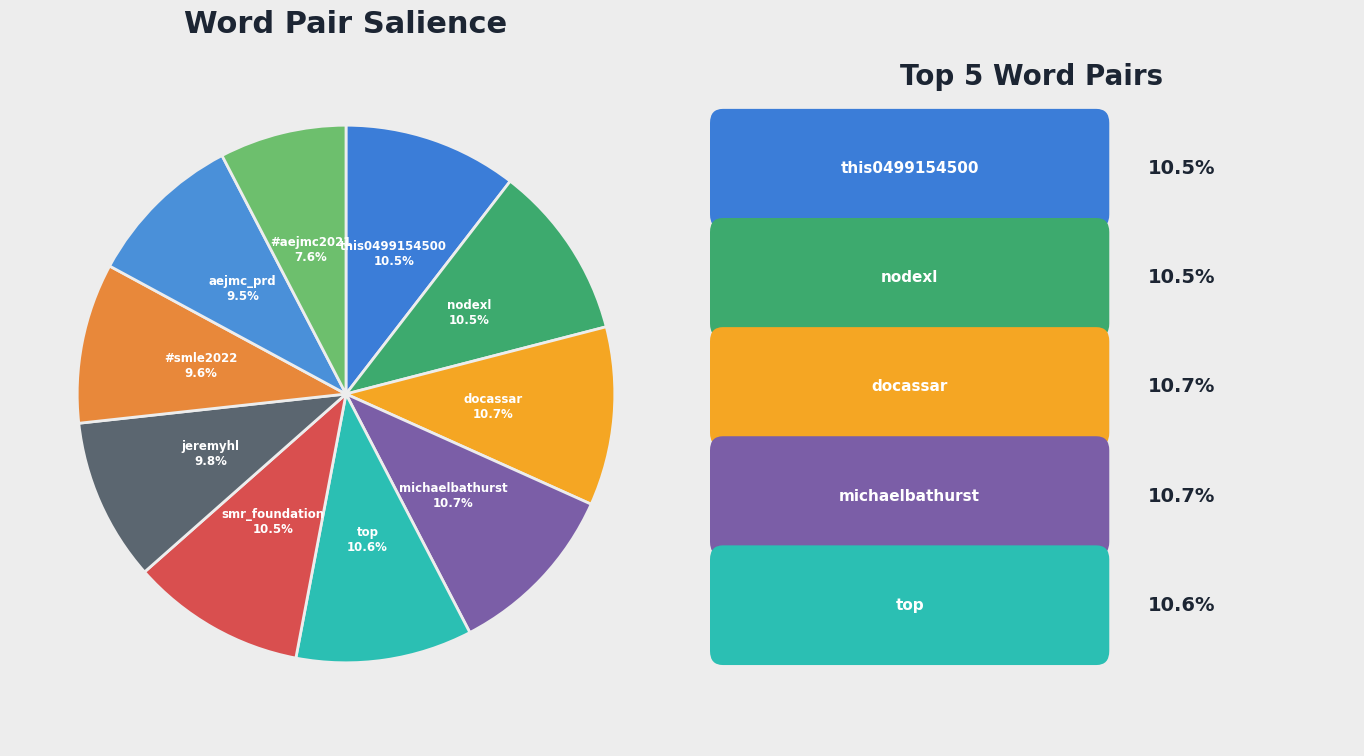

Which category has the smallest portion of the pie?

#aejmc2021